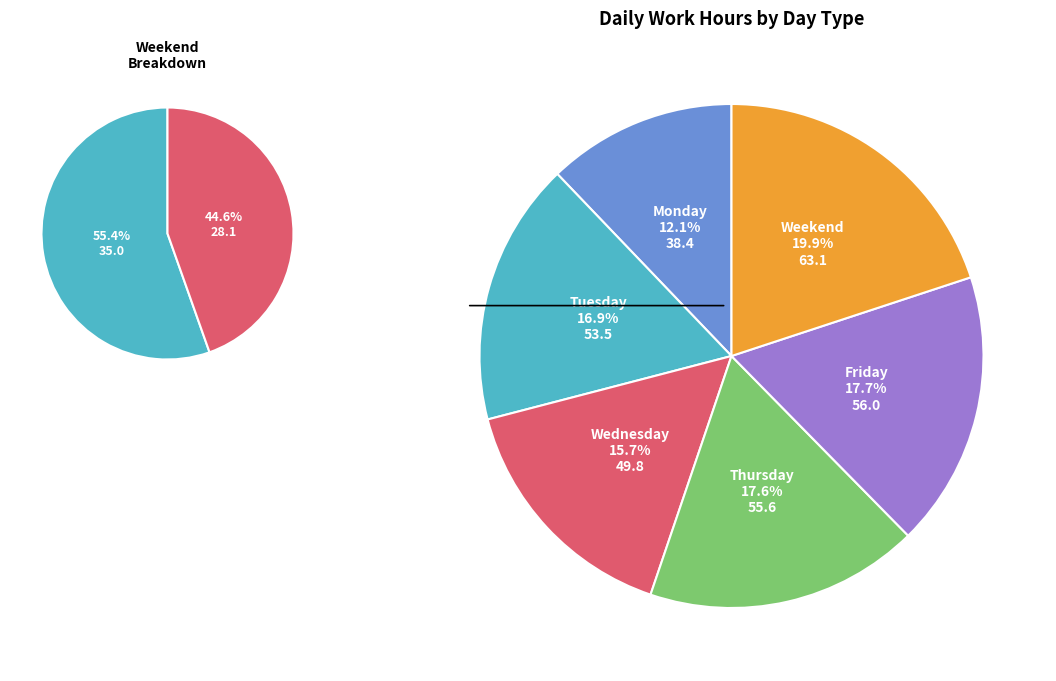

Is the sum of Fri 6 and Wed 4 greater than half?

No